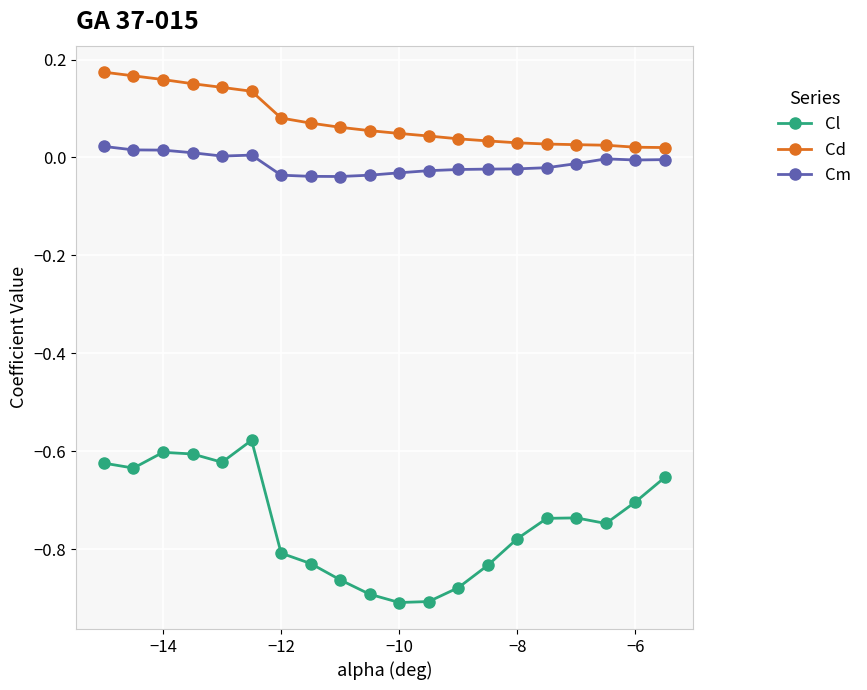

What is the sum of all Cl values?

-14.9